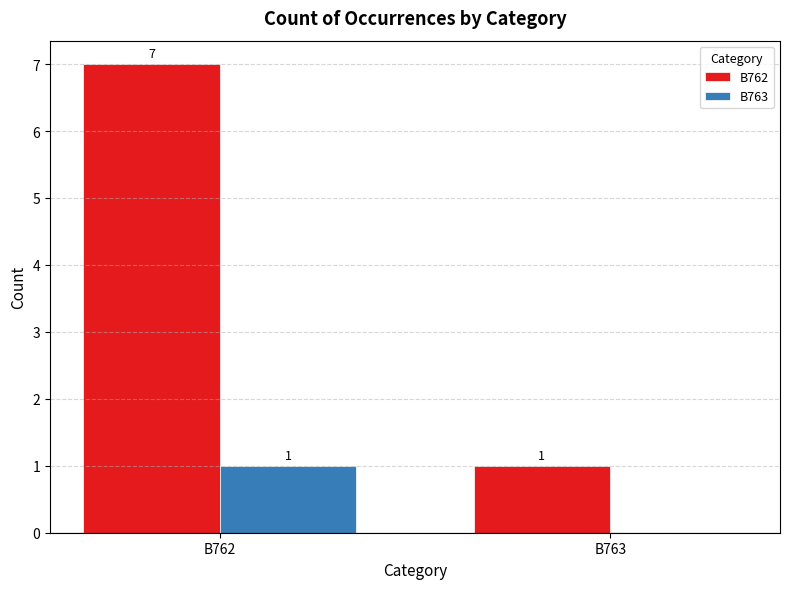

What is the total value across all series at B763?

1